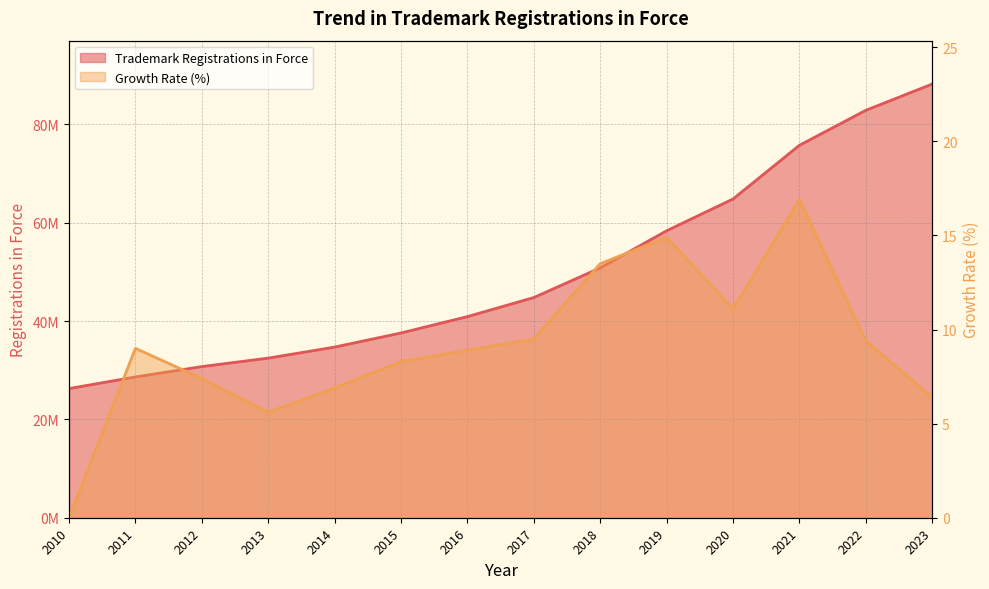

How many positive values does the Growth Rate (%) series have?

13